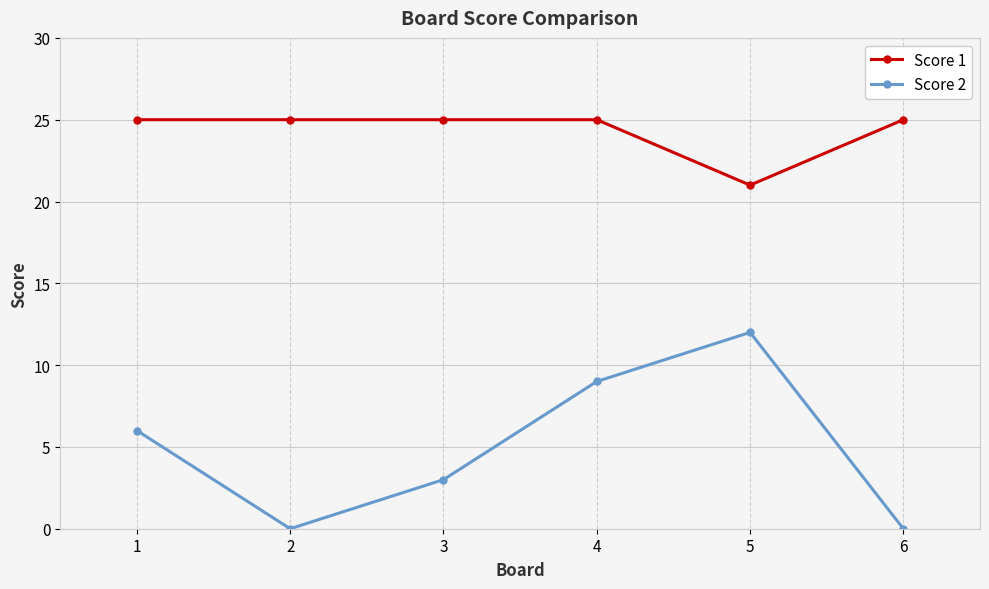

List the series in order of their peak value, highest first.

Score 1, Score 2